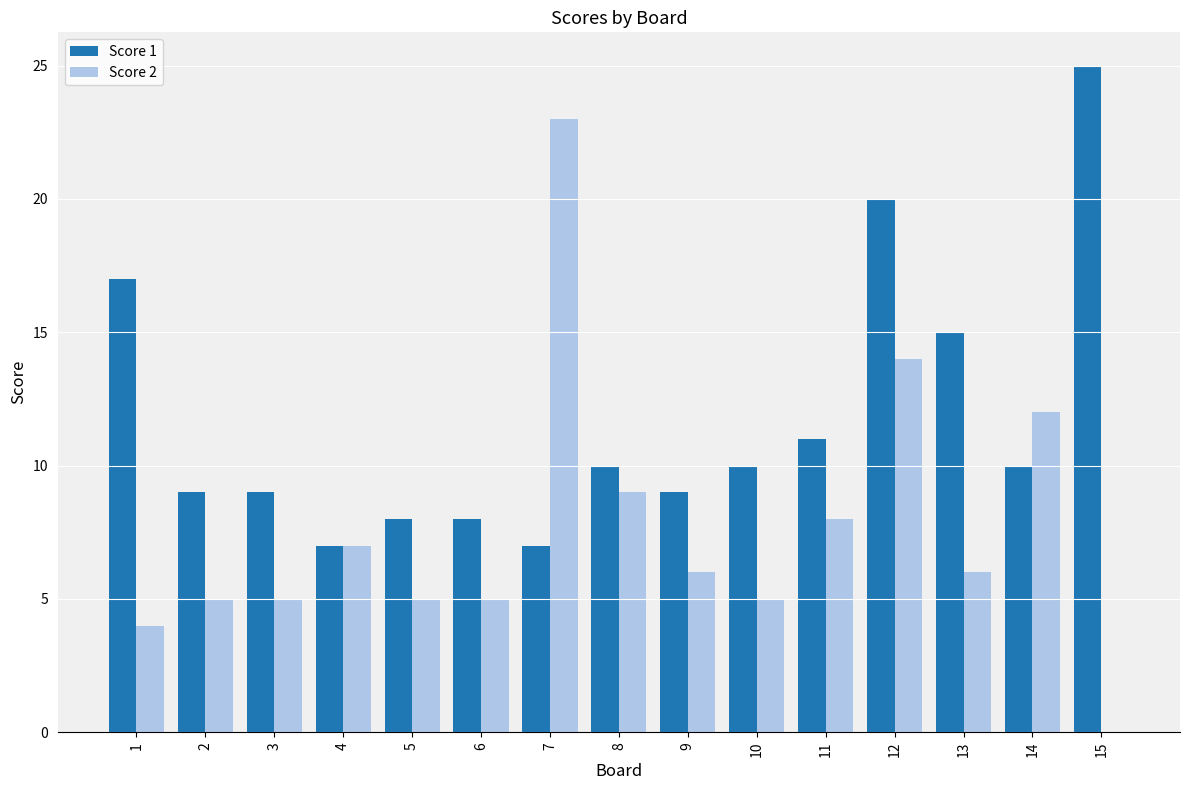

Between 1 and 15, which series saw the biggest shift?

Score 1